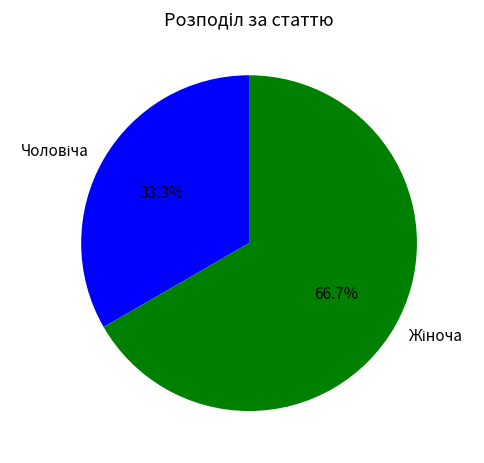

How many slices are in this pie chart?

2